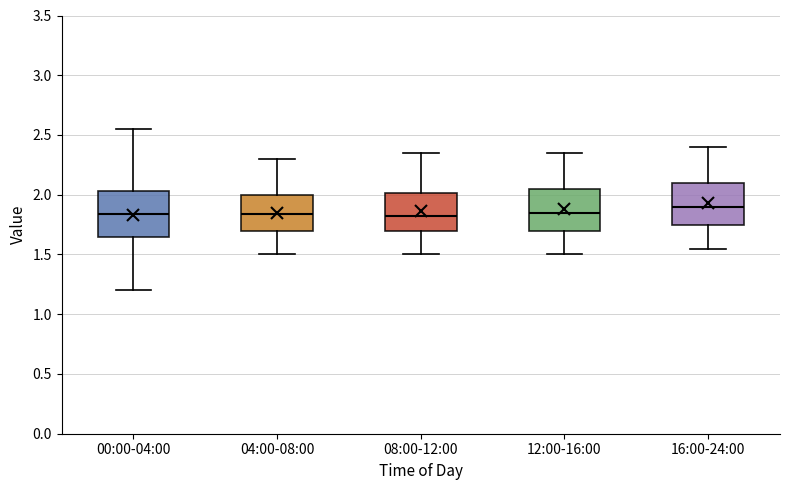

Reading left to right, read every box against the y-axis: the position of its median line, the range the box covers, and the ends of its whiskers. The values are not printed on the chart, so give them approximately, as read against the axis.

00:00-04:00: median 1.85, box 1.65 to 2.05, whiskers 1.20 to 2.55
04:00-08:00: median 1.85, box 1.70 to 2.00, whiskers 1.50 to 2.30
08:00-12:00: median 1.85, box 1.70 to 2.00, whiskers 1.50 to 2.35
12:00-16:00: median 1.85, box 1.70 to 2.05, whiskers 1.50 to 2.35
16:00-24:00: median 1.90, box 1.75 to 2.10, whiskers 1.55 to 2.40